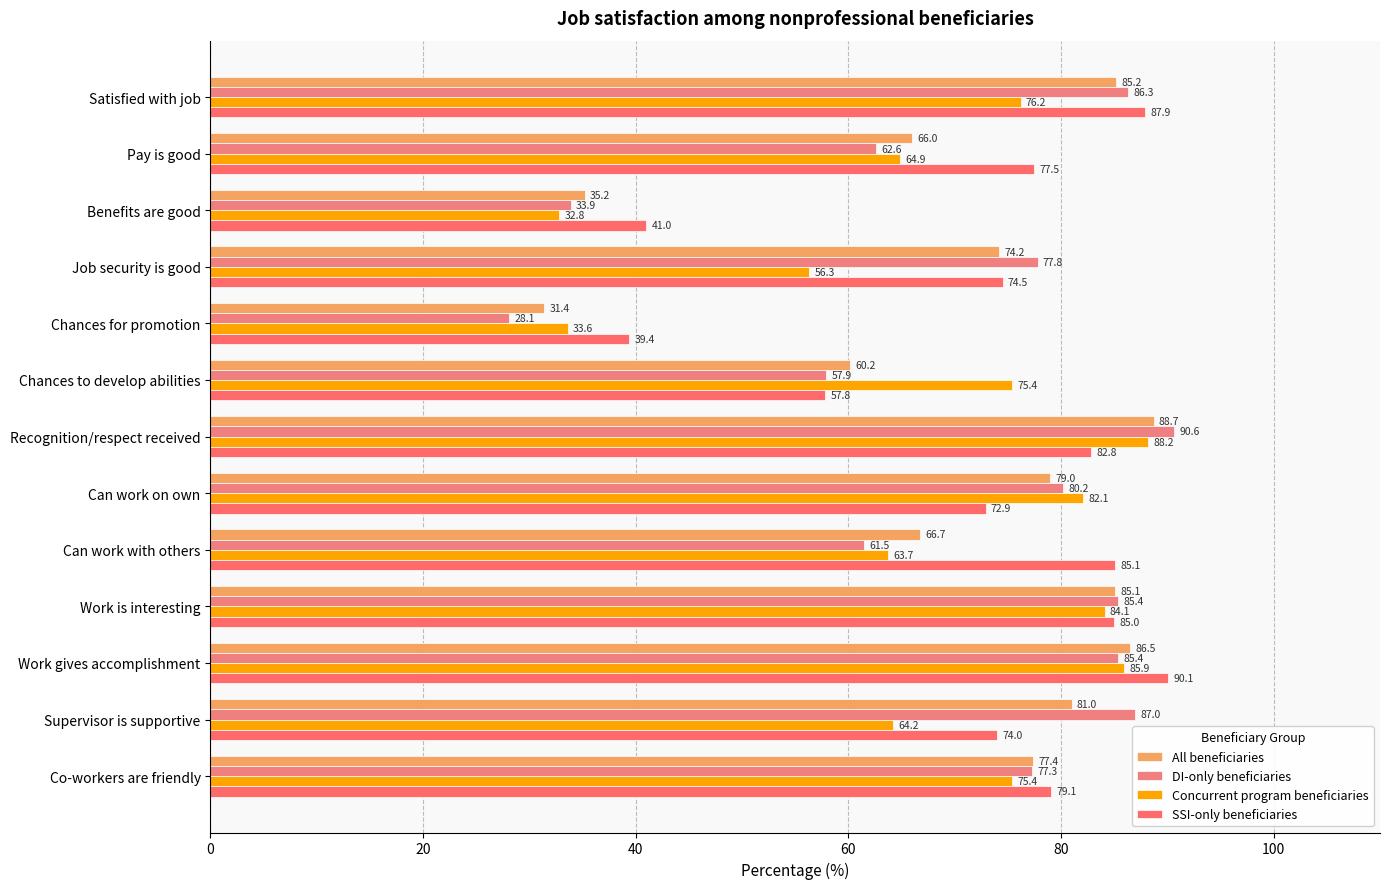

How many data points does each series have?

13